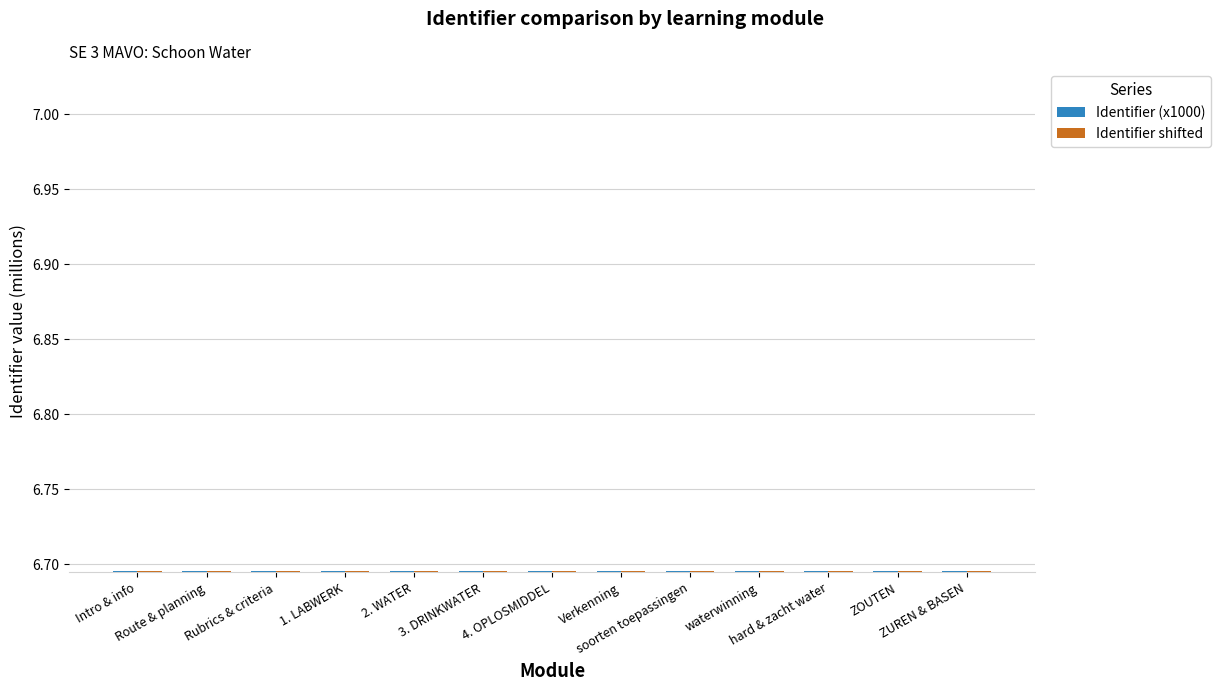

What is the label of the 5th bar from the right?

soorten toepassingen